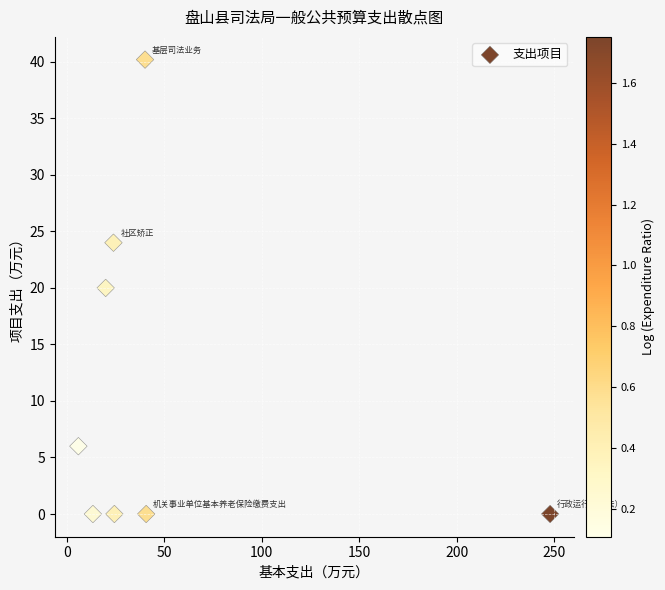

What is the range of Y values (max minus min)?

40.2